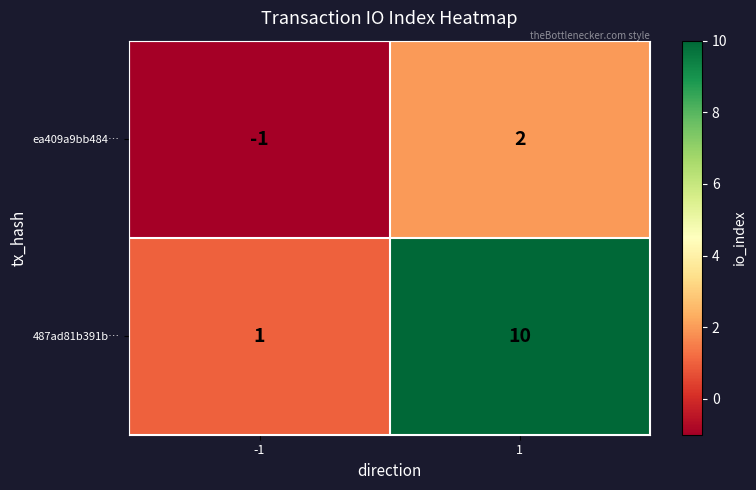

Reading right to left, what are all the values shown in this chart?

ea409a9bb484…: 2	-1
487ad81b391b…: 10	1